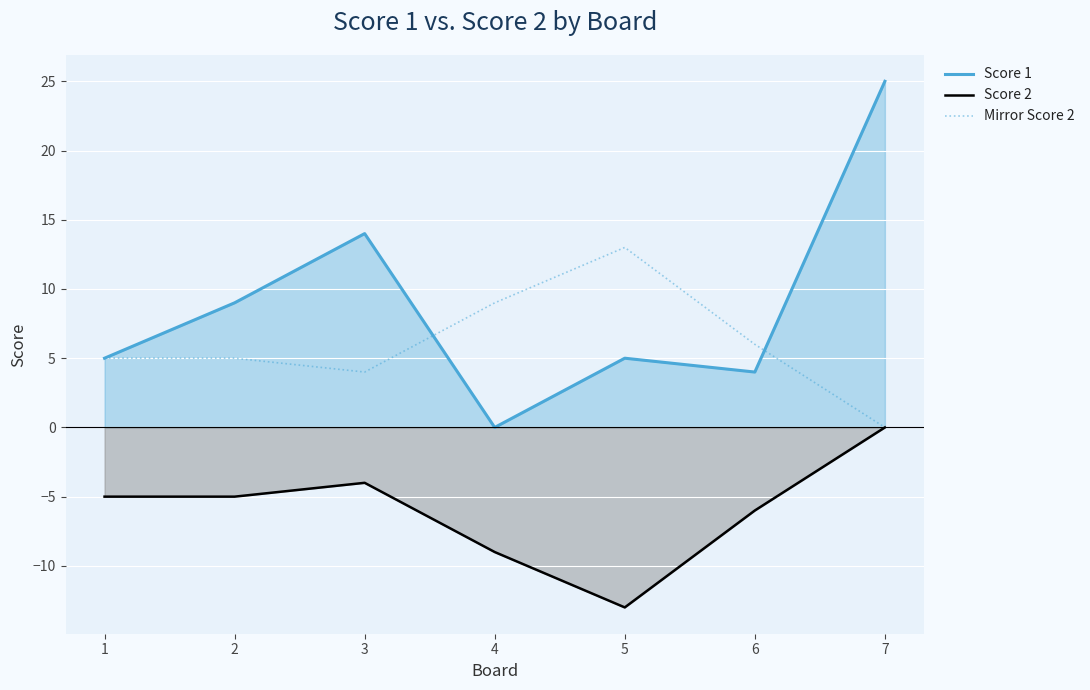

What are all the series names shown in the legend?

Score 1, Score 2, Mirror Score 2